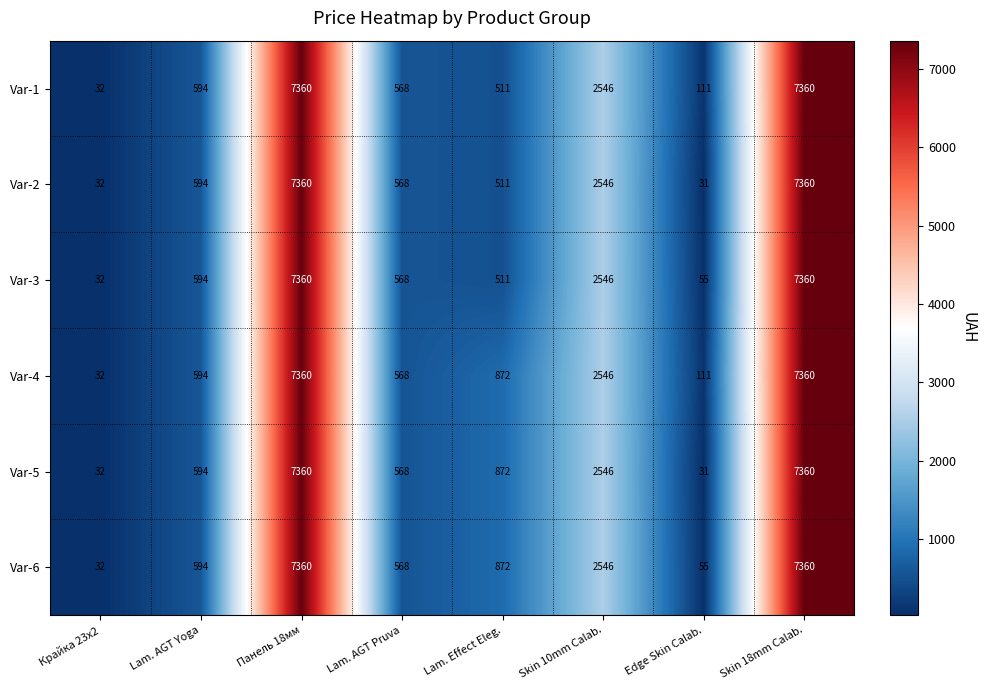

Which series has the largest total across all categories?

Var-4